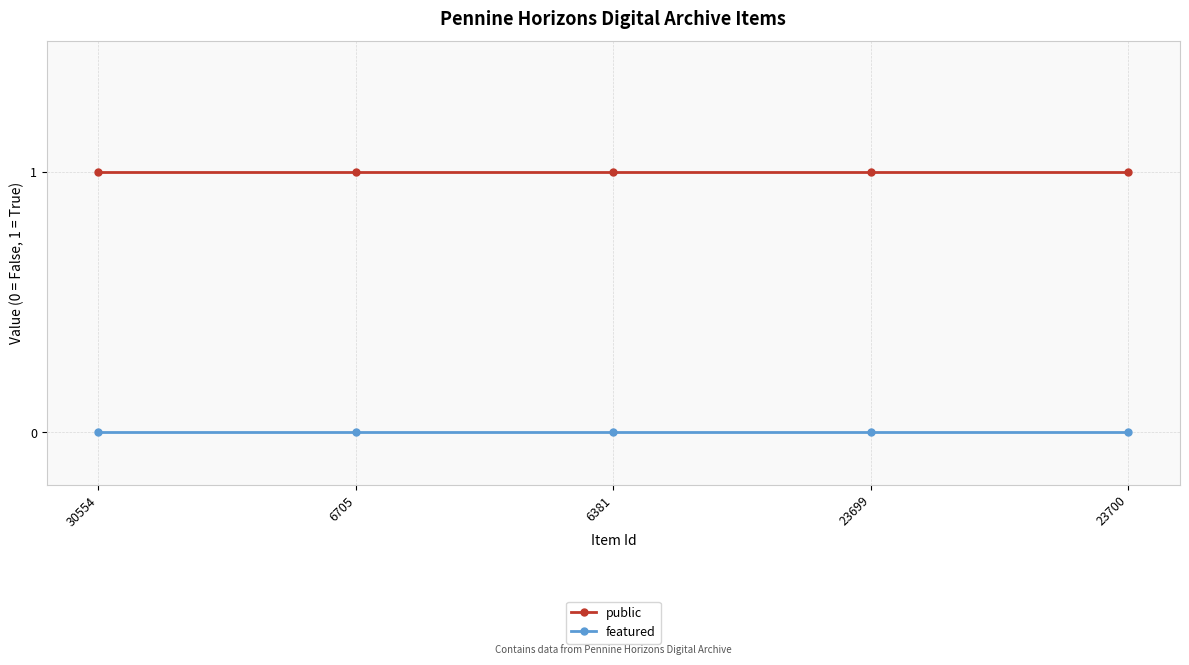

True or false: public and featured cross at least once.

False